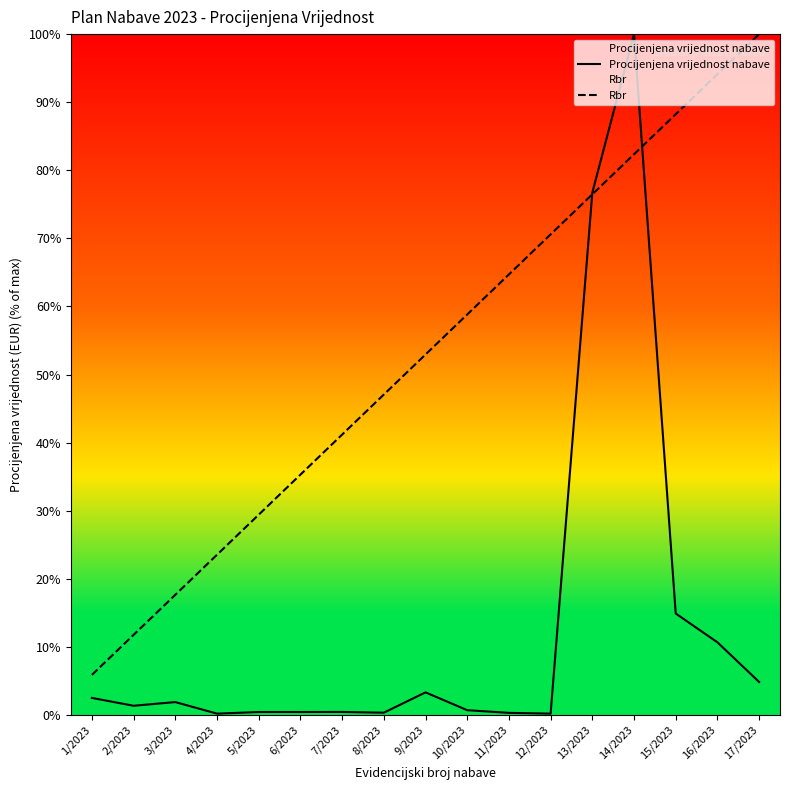

Reading left to right, extract all data points from this chart.

Procijenjena vrijednost nabave: 2.5	1.3	1.9	0.2	0.4	0.4	0.4	0.3	3.3	0.7	0.3	0.2	76.7	100.0	14.9	10.7	4.8
Rbr: 5.9	11.8	17.6	23.5	29.4	35.3	41.2	47.1	52.9	58.8	64.7	70.6	76.5	82.4	88.2	94.1	100.0